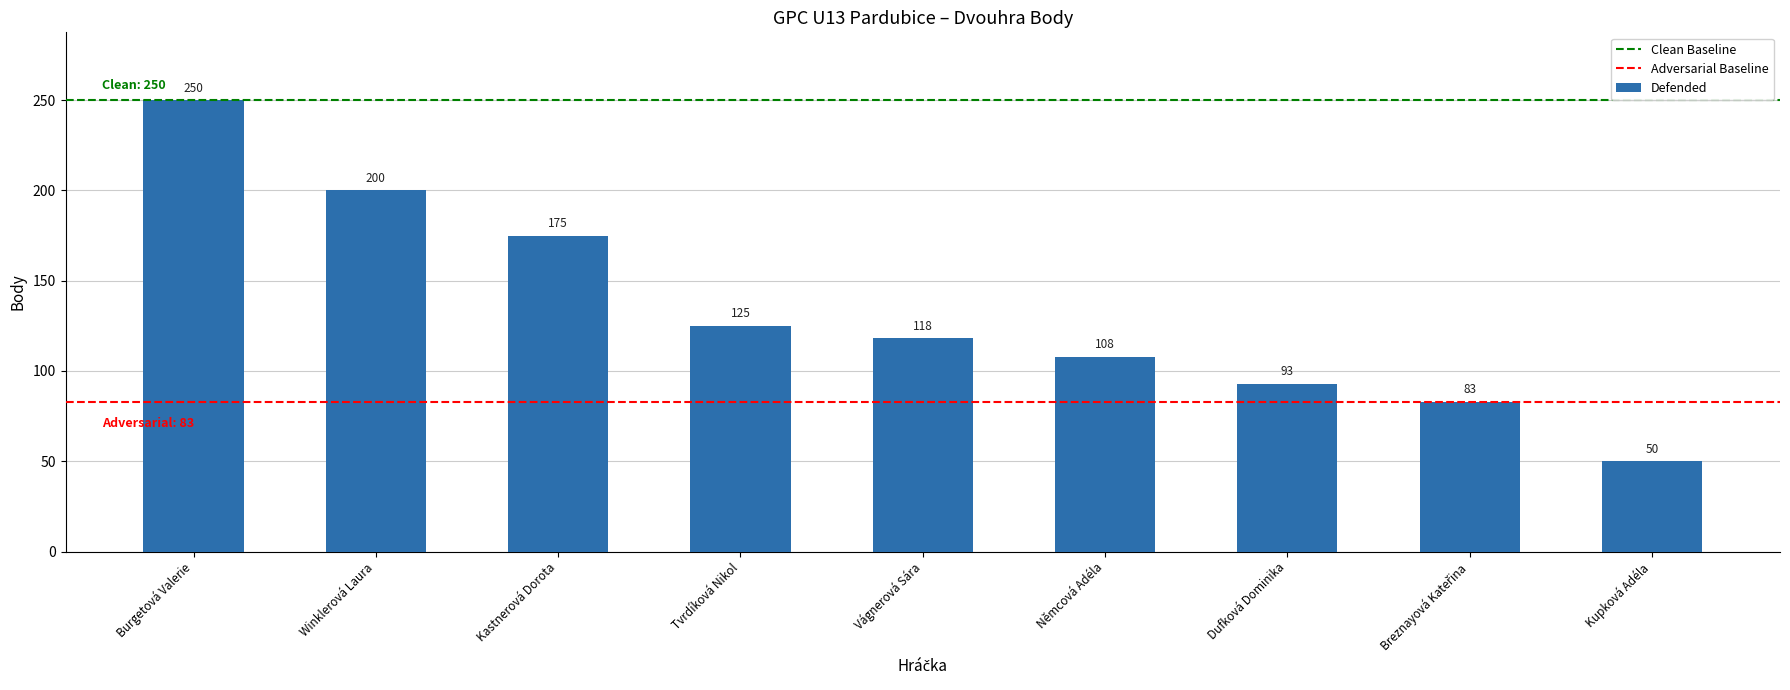

What is the ratio of the value at Tvrdíková Nikol to the value at Winklerová Laura?

0.6